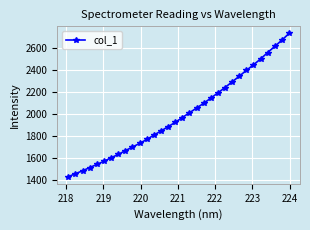

What is the value of the 25th point from the left?

2344.8